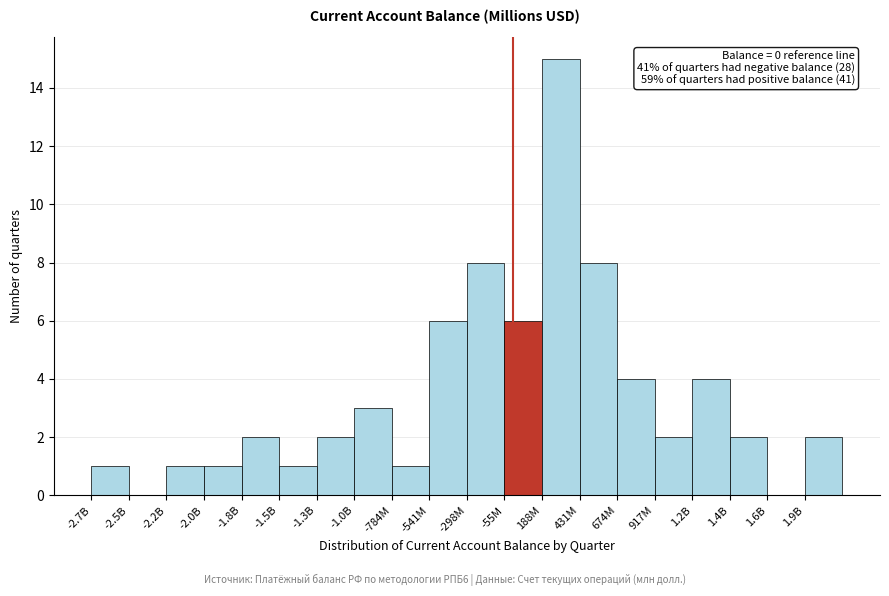

Reading right to left, list all the values displayed in this chart.

1.9B=2	1.6B=0	1.4B=2	1.2B=4	917M=2	674M=4	431M=8	188M=15	-55M=6	-298M=8	-541M=6	-784M=1	-1.0B=3	-1.3B=2	-1.5B=1	-1.8B=2	-2.0B=1	-2.2B=1	-2.5B=0	-2.7B=1